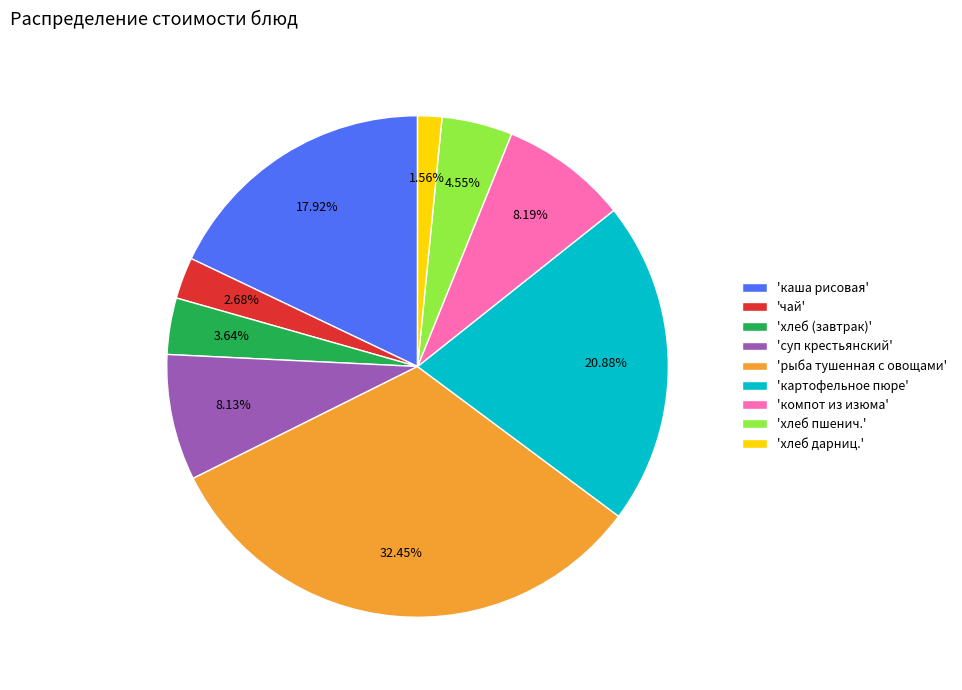

Which slice is the largest?

'рыба тушенная с овощами'